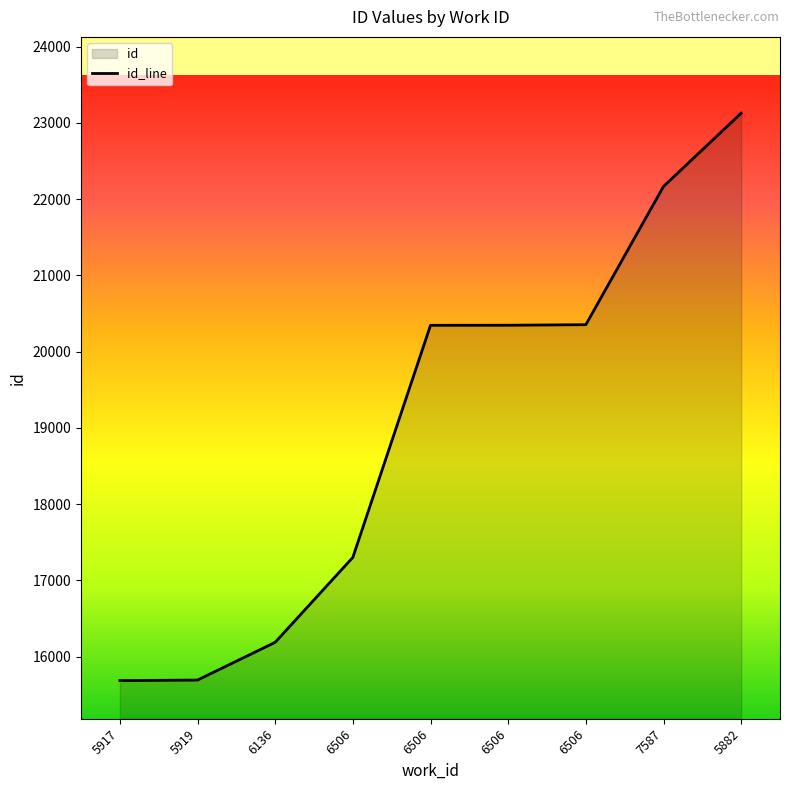

True or false: there are more than 1 points higher than both neighbors.

False